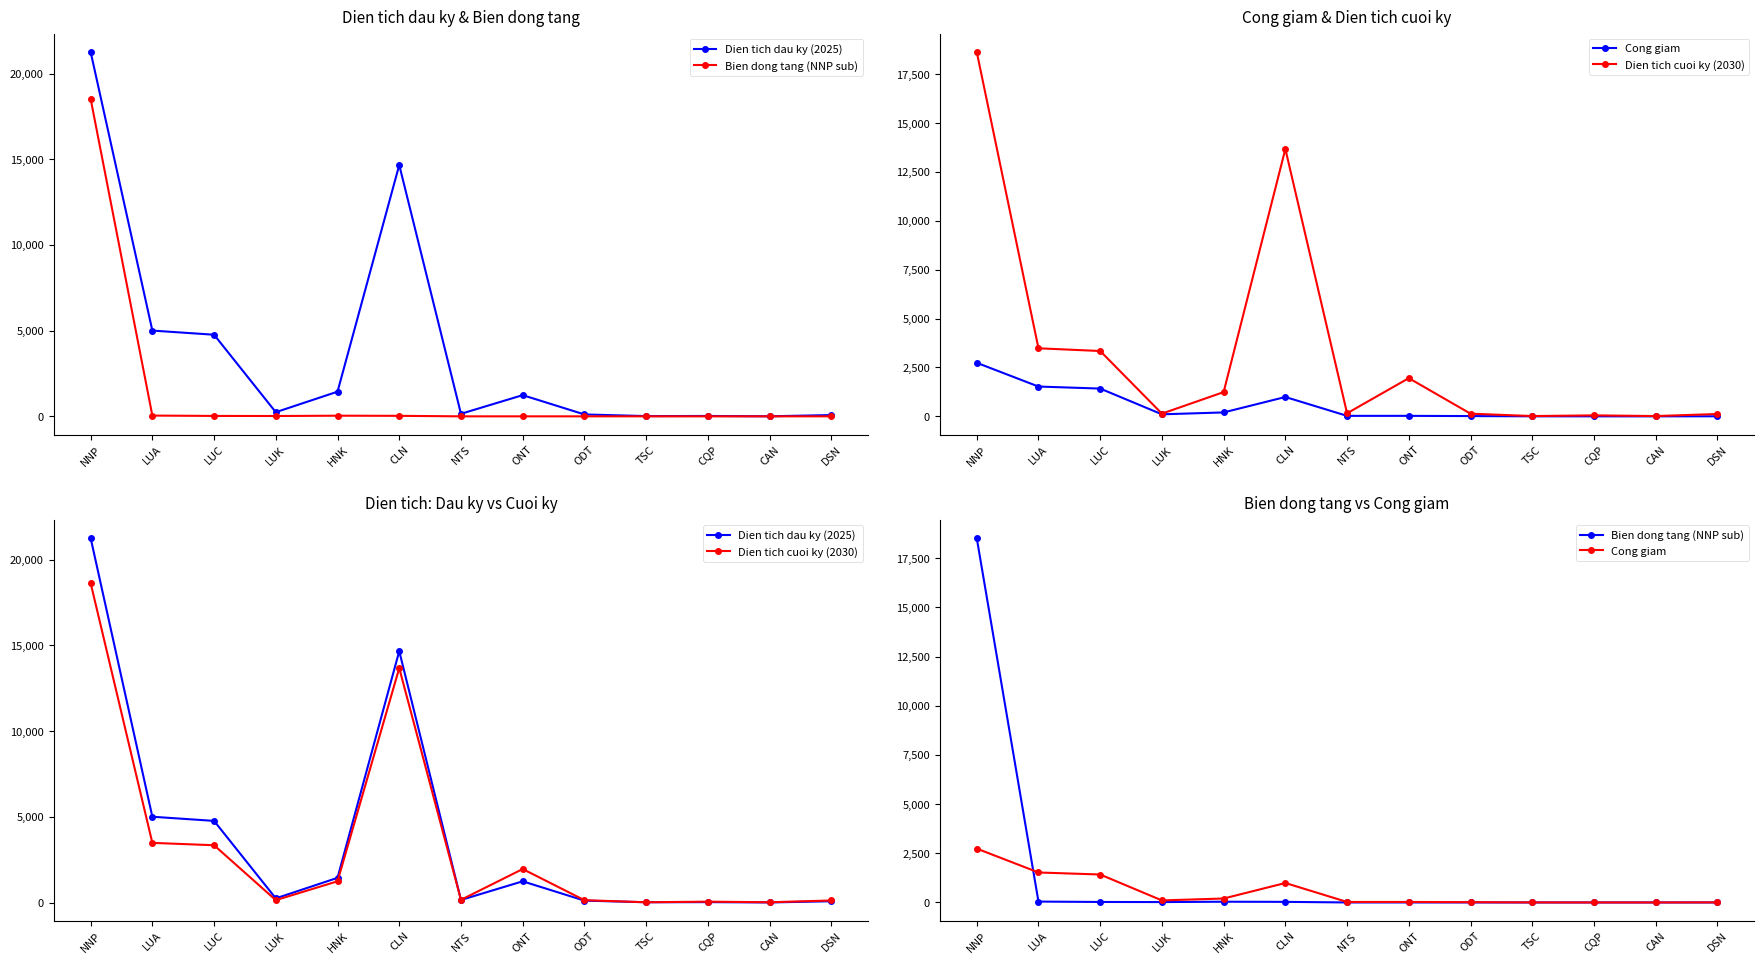

Is this an area chart (filled region under the line)?

No